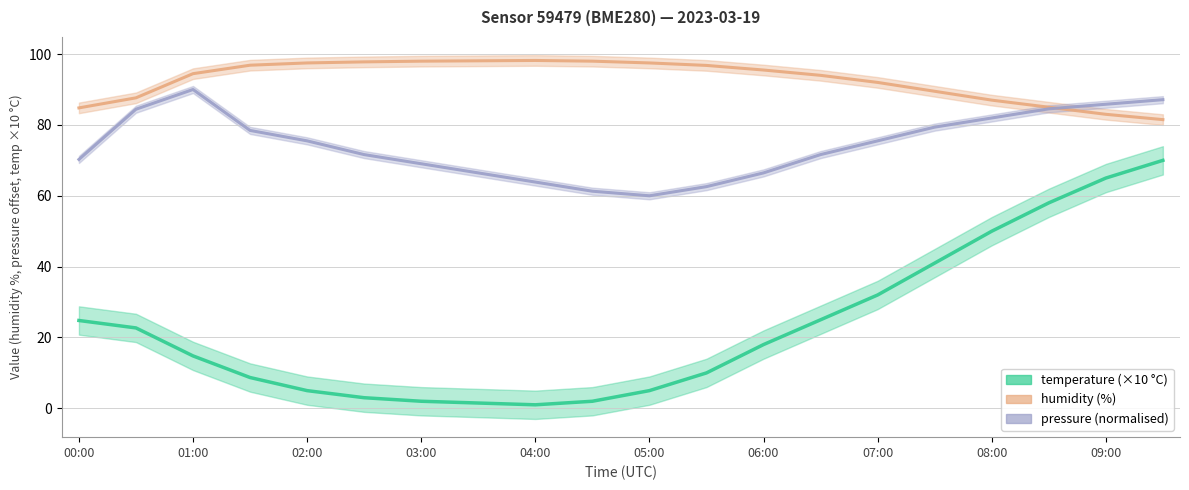

What is the highest value of the temperature series?

70.0